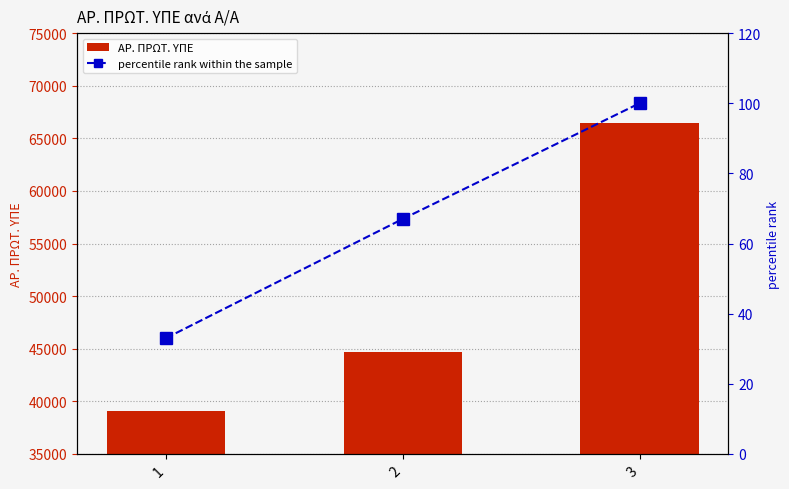

At which label does ΑΡ. ΠΡΩΤ. ΥΠΕ reach its minimum?

1